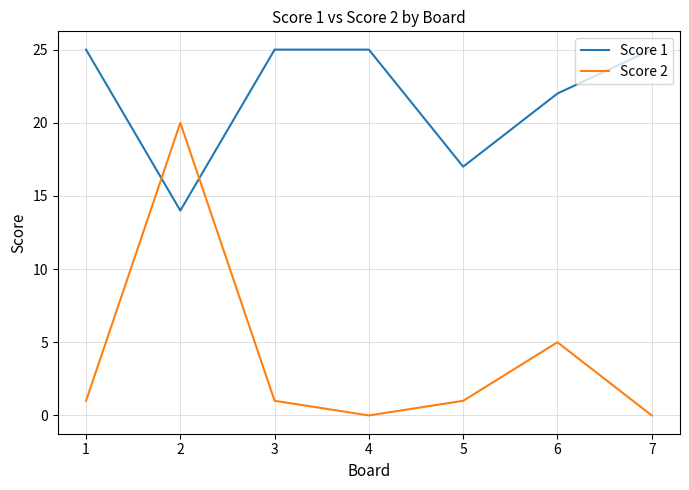

The value of Score 2 at 1 is 1. True or false?

True